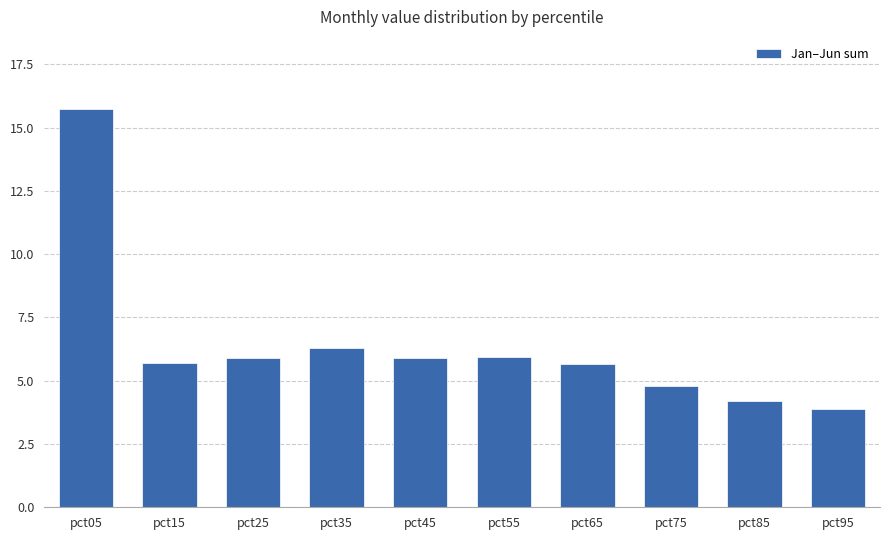

True or false: the data shows 8.5 at pct25.

False